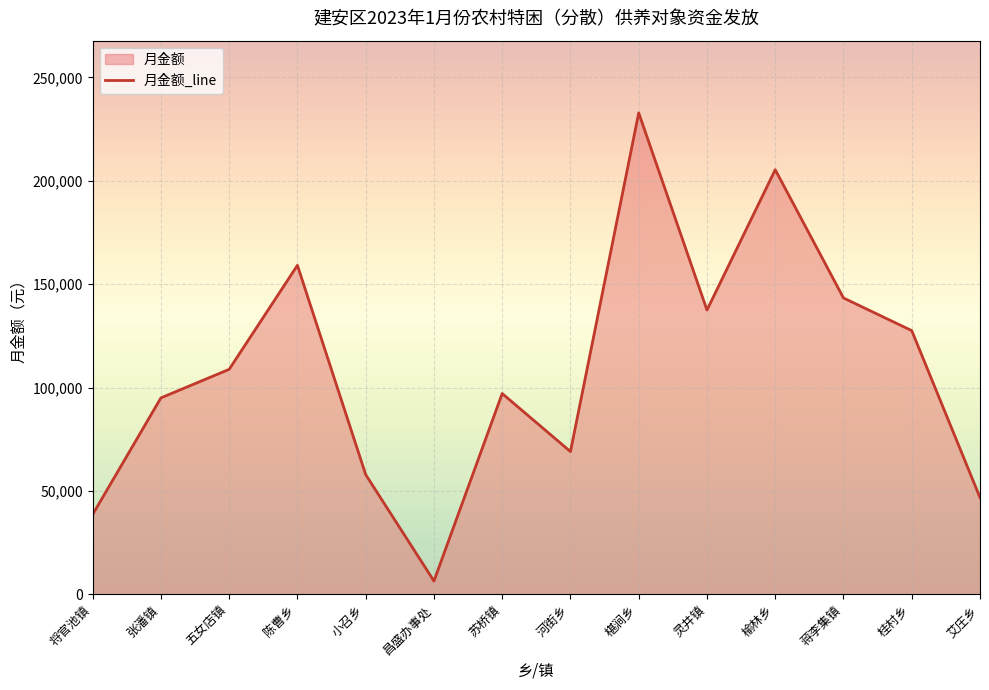

Reading right to left, list all the values displayed in this chart.

艾庄乡=46800	桂村乡=127530	蒋李集镇=143325	榆林乡=205335	灵井镇=137475	椹涧乡=232830	河街乡=69030	苏桥镇=97110	昌盛办事处=6435	小召乡=57915	陈曹乡=159120	五女店镇=108810	张潘镇=95004	将官池镇=38610